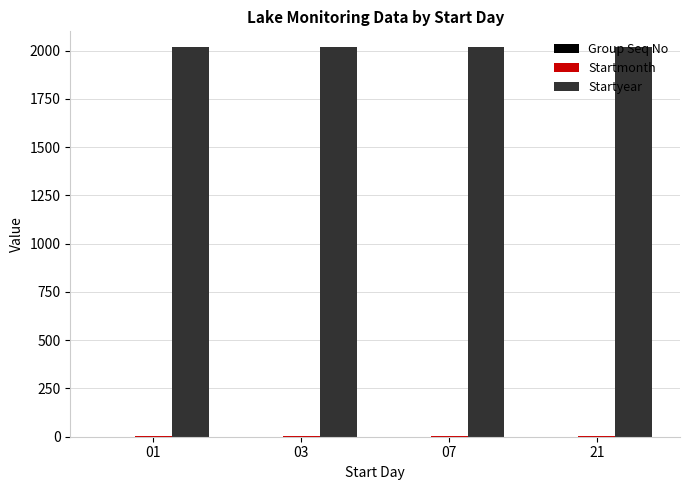

Which series has the largest total across all categories?

Startyear